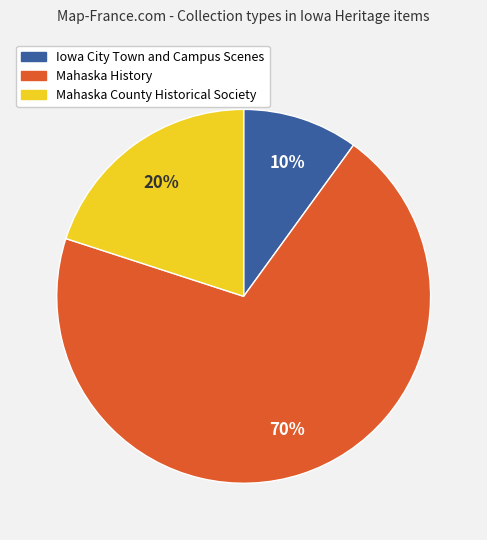

Does any single category account for the majority?

Yes